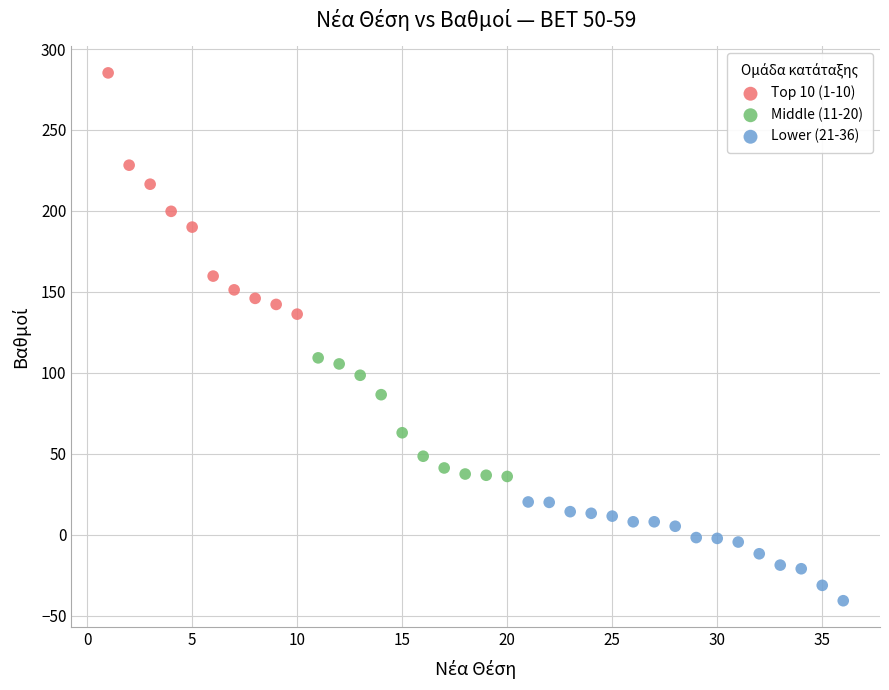

Which series reaches the maximum Y coordinate?

Top 10 (1-10)